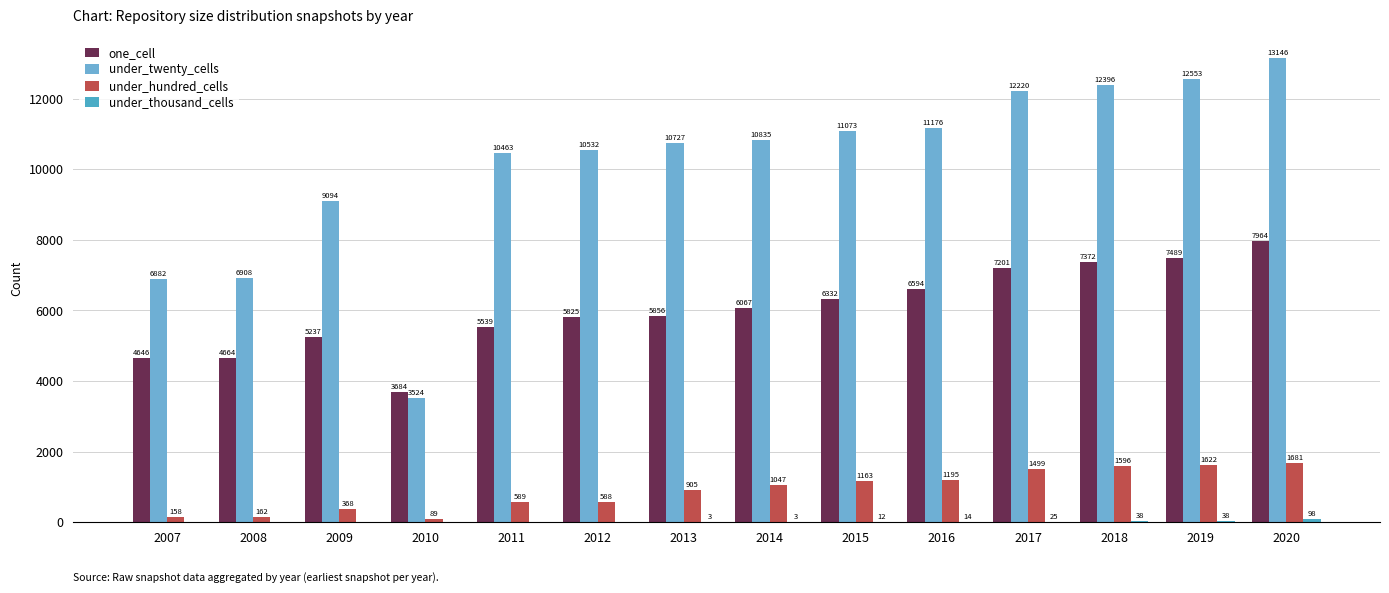

The under_thousand_cells series shows -57 at 2008. True or false?

False